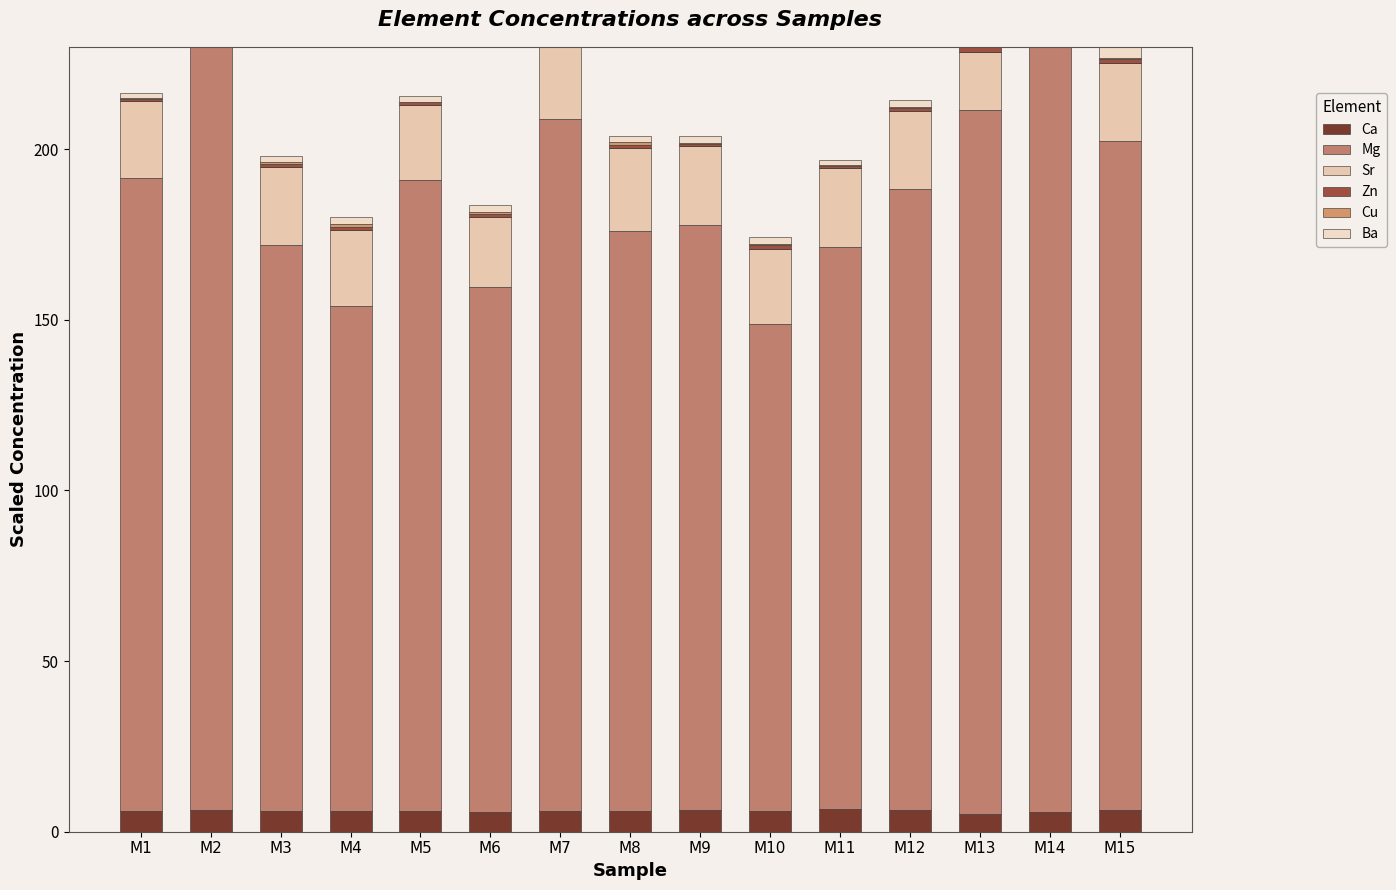

Is the value of Ca at M13 greater than the value of Cu at M7?

Yes